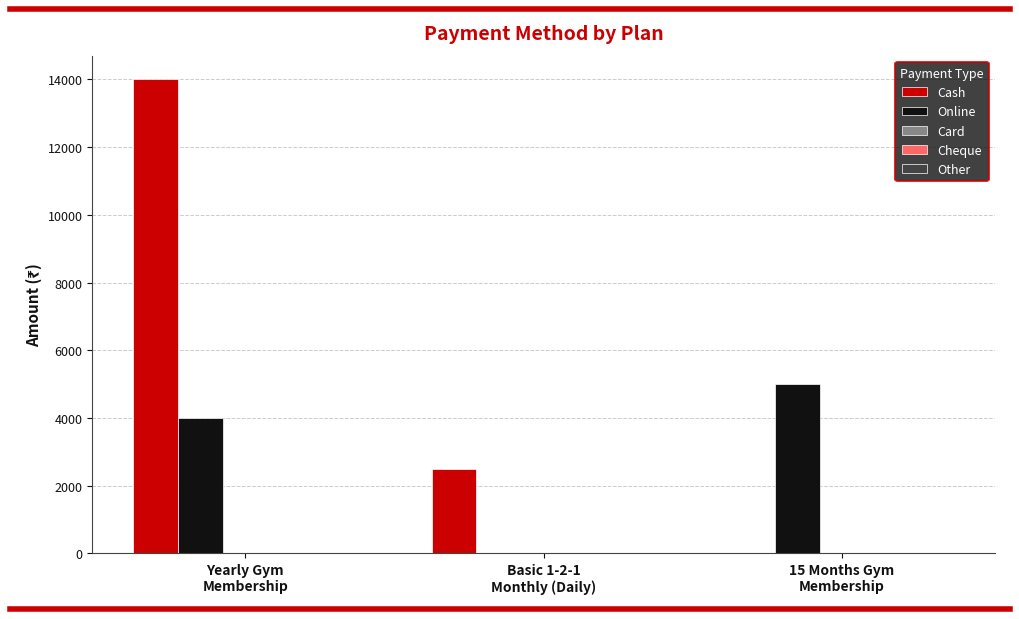

What is the maximum value for Cash?

14000